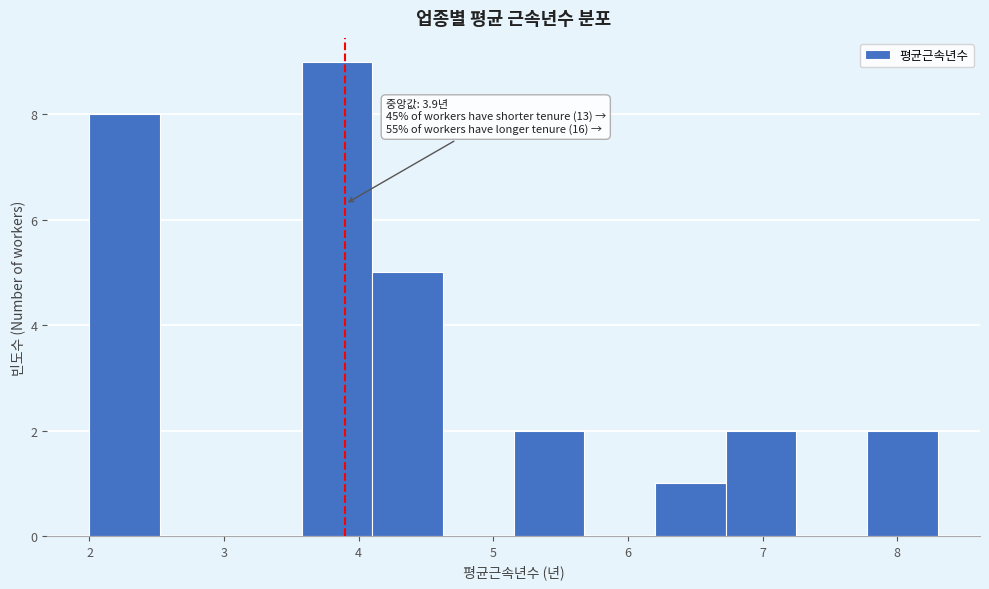

Which range on the x-axis has the tallest bar?

3.6 to 4.1